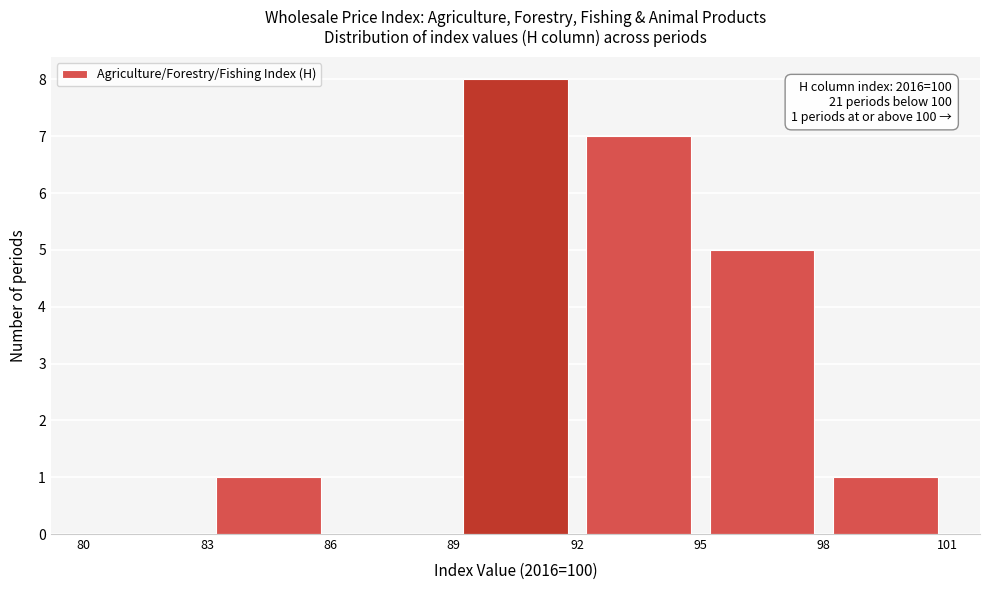

Over which range of the x-axis is the bar tallest?

89 to 92